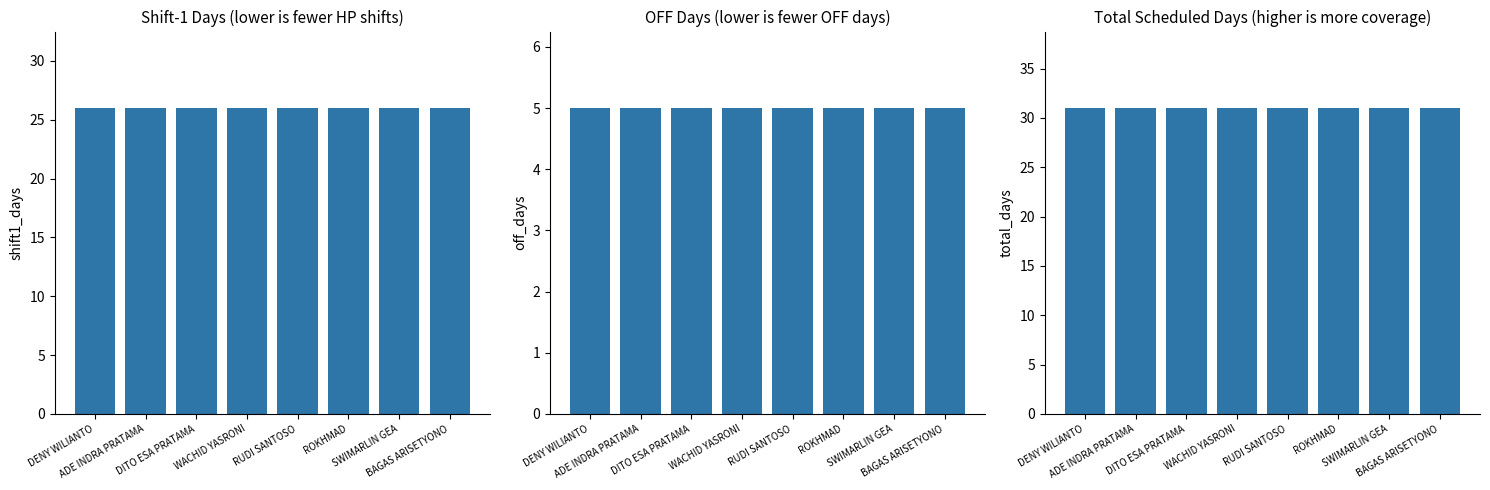

How many series are shown in this chart?

3